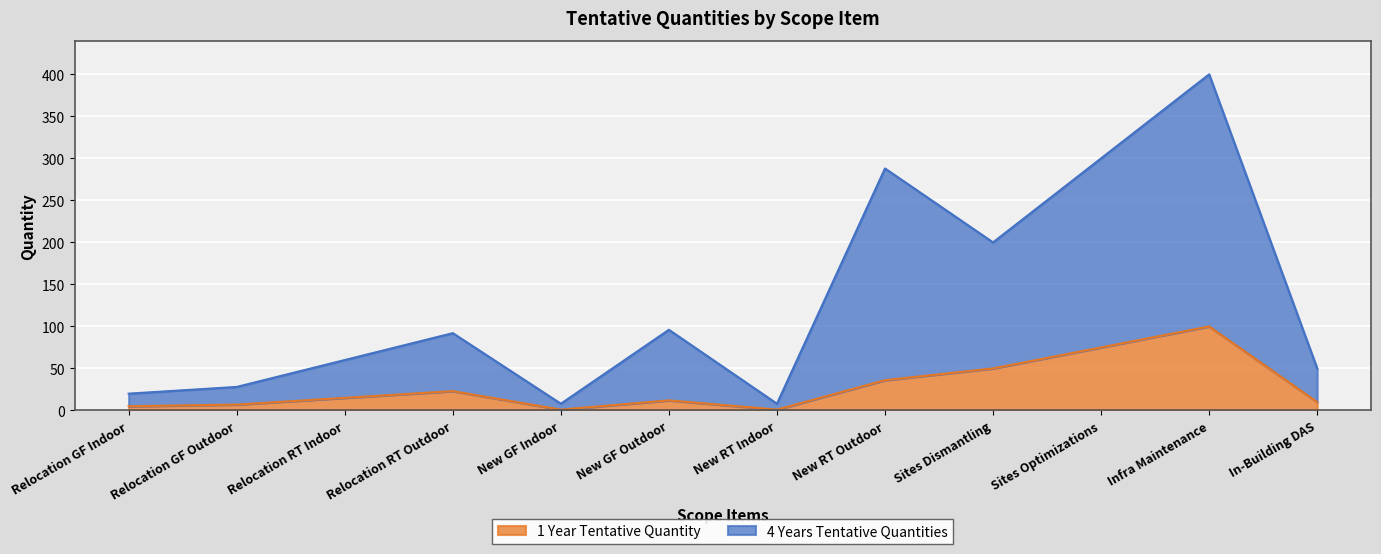

How many lines are shown in the chart?

2